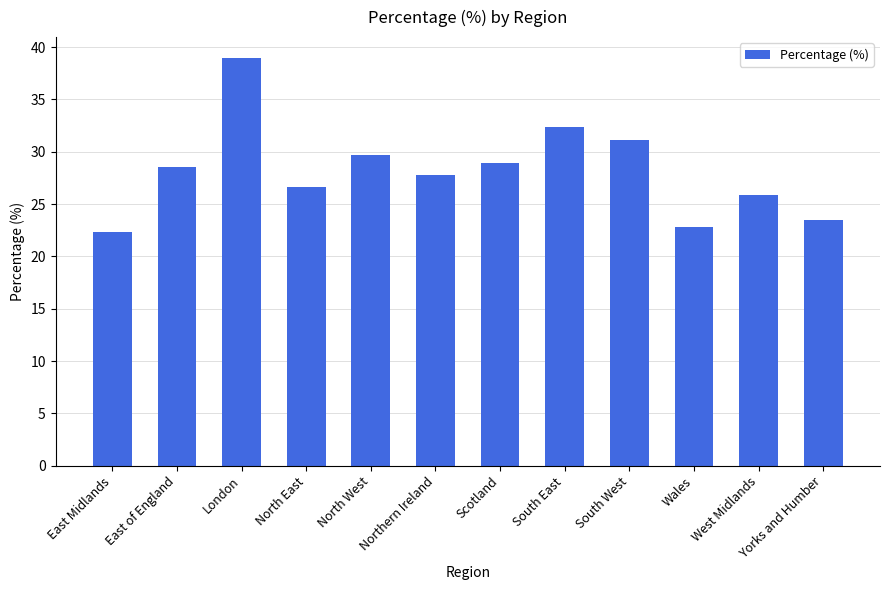

List the labels in order of value, largest first.

London, South East, South West, North West, Scotland, East of England, Northern Ireland, North East, West Midlands, Yorks and Humber, Wales, East Midlands